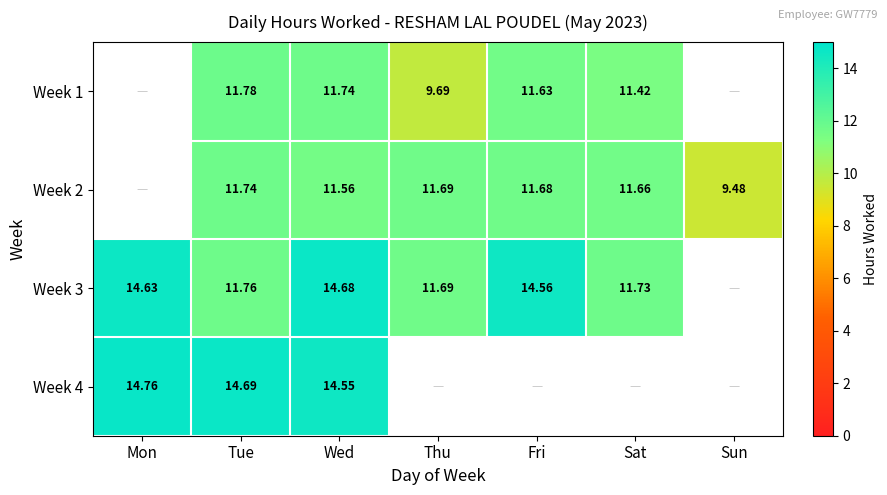

Is the value of Week 3 at Fri greater than the value of Week 1 at Tue?

Yes